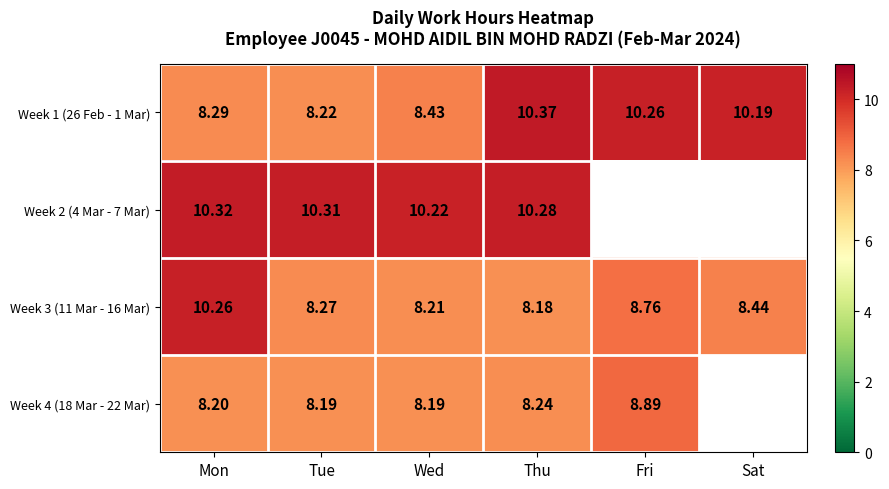

Which category has the highest value in the Week 3 (11 Mar - 16 Mar) series?

Mon